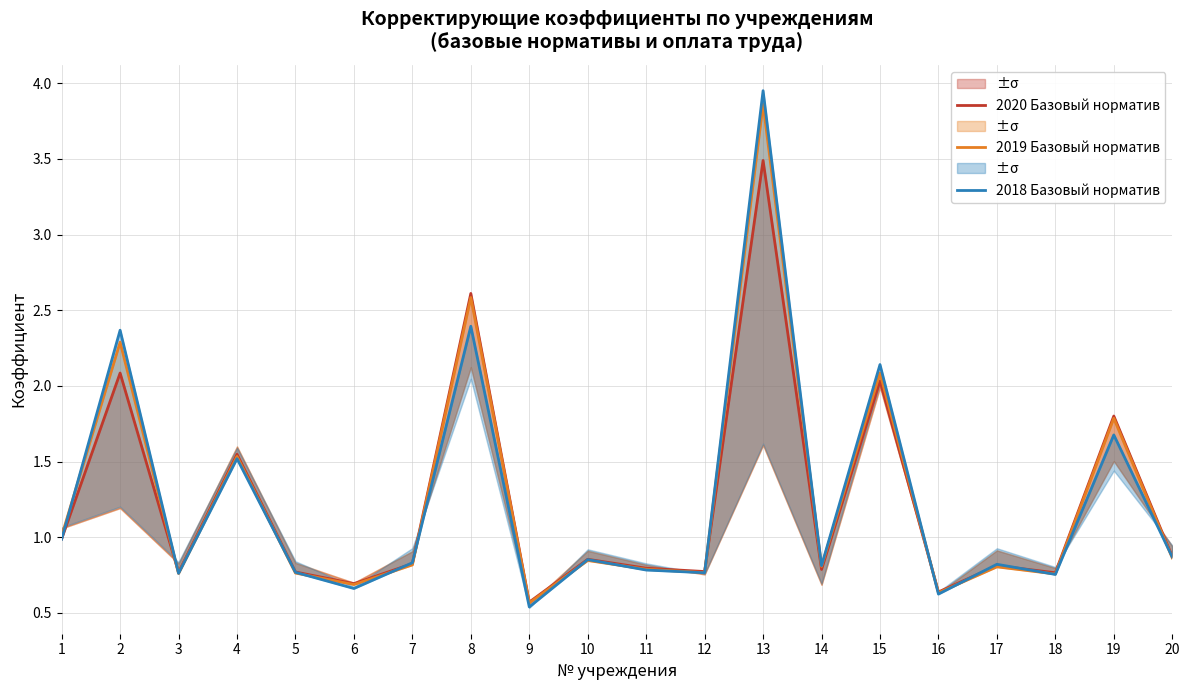

True or false: 2020 Базовый норматив and 2019 Базовый норматив intersect in this chart.

True